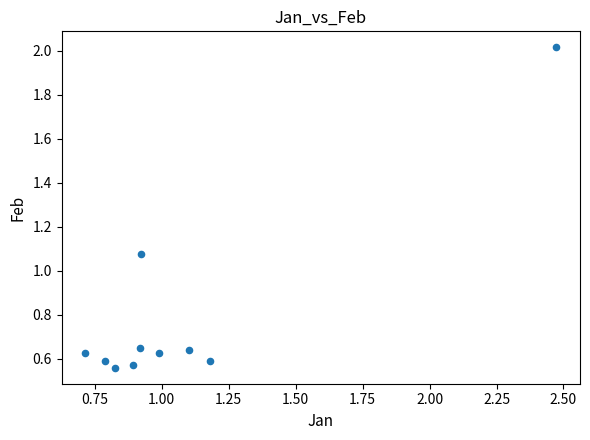

What is the average Y value?

0.8